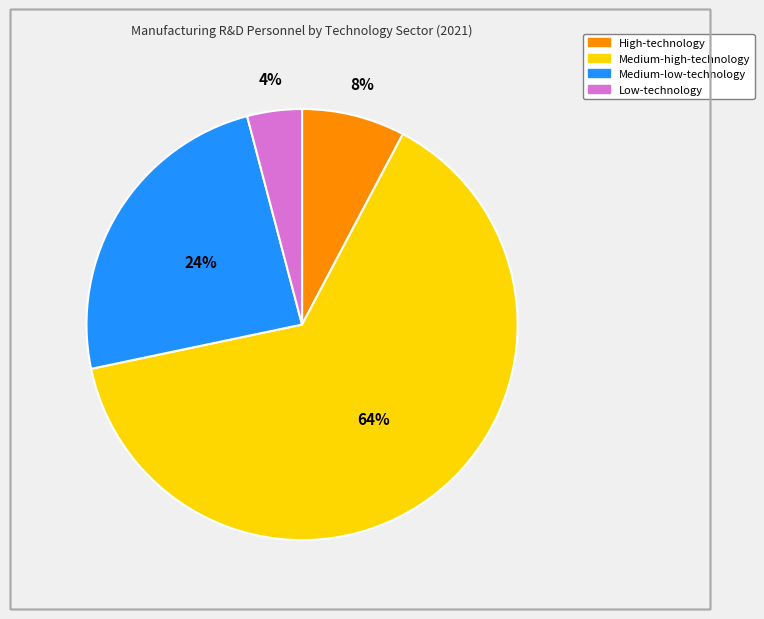

Between Medium-low-technology and Medium-high-technology, which is larger?

Medium-high-technology